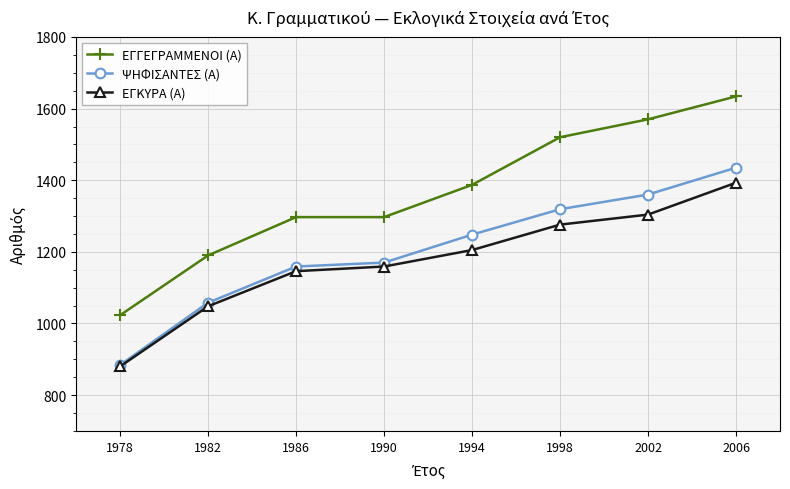

Which series has the widest spread of values?

ΕΓΓΕΓΡΑΜΜΕΝΟΙ (Α)